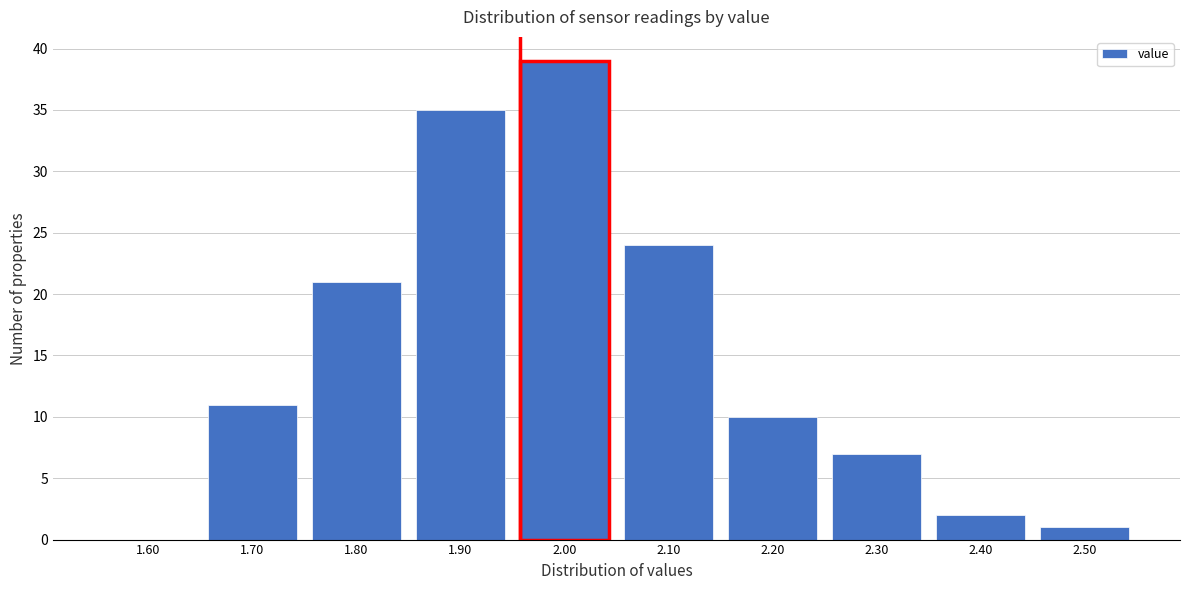

Reading left to right, what are all the values shown in this chart?

1.60=0	1.70=11	1.80=21	1.90=35	2.00=39	2.10=24	2.20=10	2.30=7	2.40=2	2.50=1